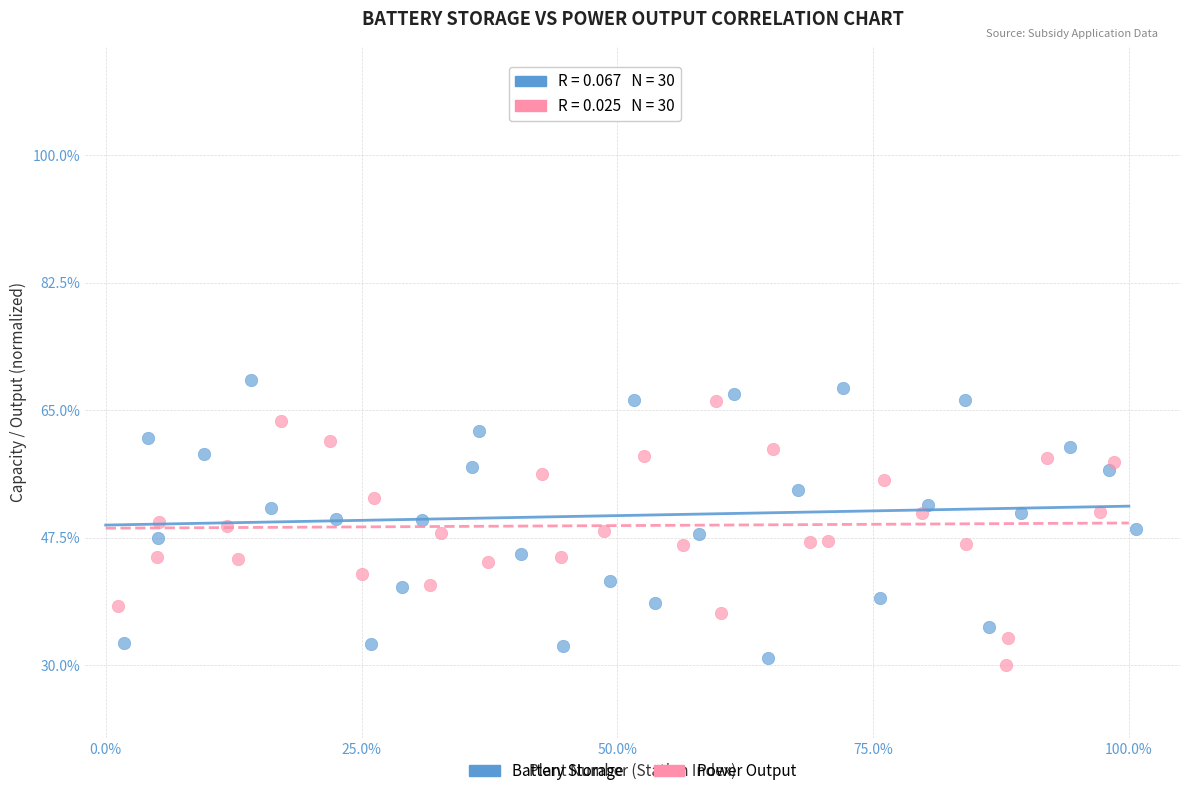

Which series has the largest Y range (max minus min)?

Battery Storage